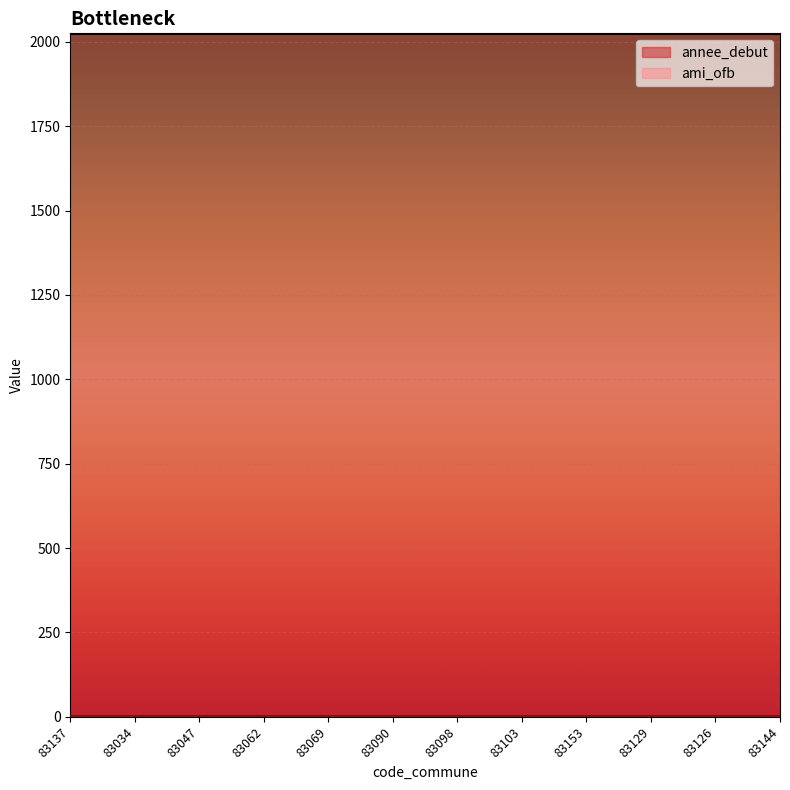

The value of ami_ofb at 83034 is 1. True or false?

True